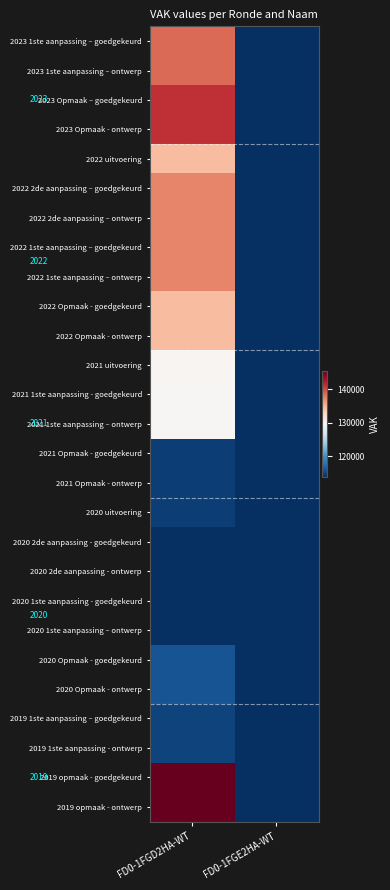

Reading right to left, list all the values displayed in this chart.

2023 1ste aanpassing – goedgekeurd: FD0-1FGE2HA-WT=0	FD0-1FGD2HA-WT=138637
2023 1ste aanpassing – ontwerp: FD0-1FGE2HA-WT=0	FD0-1FGD2HA-WT=138637
2023 Opmaak – goedgekeurd: FD0-1FGE2HA-WT=0	FD0-1FGD2HA-WT=141237
2023 Opmaak - ontwerp: FD0-1FGE2HA-WT=0	FD0-1FGD2HA-WT=141237
2022 uitvoering: FD0-1FGE2HA-WT=0	FD0-1FGD2HA-WT=134493
2022 2de aanpassing – goedgekeurd: FD0-1FGE2HA-WT=0	FD0-1FGD2HA-WT=137359
2022 2de aanpassing – ontwerp: FD0-1FGE2HA-WT=0	FD0-1FGD2HA-WT=137359
2022 1ste aanpassing – goedgekeurd: FD0-1FGE2HA-WT=0	FD0-1FGD2HA-WT=137359
2022 1ste aanpassing – ontwerp: FD0-1FGE2HA-WT=0	FD0-1FGD2HA-WT=137359
2022 Opmaak - goedgekeurd: FD0-1FGE2HA-WT=0	FD0-1FGD2HA-WT=134498
2022 Opmaak - ontwerp: FD0-1FGE2HA-WT=0	FD0-1FGD2HA-WT=134498
2021 uitvoering: FD0-1FGE2HA-WT=0	FD0-1FGD2HA-WT=129910
2021 1ste aanpassing - goedgekeurd: FD0-1FGE2HA-WT=0	FD0-1FGD2HA-WT=129749
2021 1ste aanpassing – ontwerp: FD0-1FGE2HA-WT=0	FD0-1FGD2HA-WT=129749
2021 Opmaak - goedgekeurd: FD0-1FGE2HA-WT=0	FD0-1FGD2HA-WT=114681
2021 Opmaak - ontwerp: FD0-1FGE2HA-WT=0	FD0-1FGD2HA-WT=114681
2020 uitvoering: FD0-1FGE2HA-WT=0	FD0-1FGD2HA-WT=114648
2020 2de aanpassing - goedgekeurd: FD0-1FGE2HA-WT=0	FD0-1FGD2HA-WT=113693
2020 2de aanpassing - ontwerp: FD0-1FGE2HA-WT=0	FD0-1FGD2HA-WT=113693
2020 1ste aanpassing - goedgekeurd: FD0-1FGE2HA-WT=0	FD0-1FGD2HA-WT=113693
2020 1ste aanpassing – ontwerp: FD0-1FGE2HA-WT=0	FD0-1FGD2HA-WT=113693
2020 Opmaak - goedgekeurd: FD0-1FGE2HA-WT=0	FD0-1FGD2HA-WT=115847
2020 Opmaak - ontwerp: FD0-1FGE2HA-WT=0	FD0-1FGD2HA-WT=115847
2019 1ste aanpassing – goedgekeurd: FD0-1FGE2HA-WT=0	FD0-1FGD2HA-WT=114882
2019 1ste aanpassing - ontwerp: FD0-1FGE2HA-WT=0	FD0-1FGD2HA-WT=114882
2019 opmaak - goedgekeurd: FD0-1FGE2HA-WT=0	FD0-1FGD2HA-WT=145536
2019 opmaak - ontwerp: FD0-1FGE2HA-WT=0	FD0-1FGD2HA-WT=145536